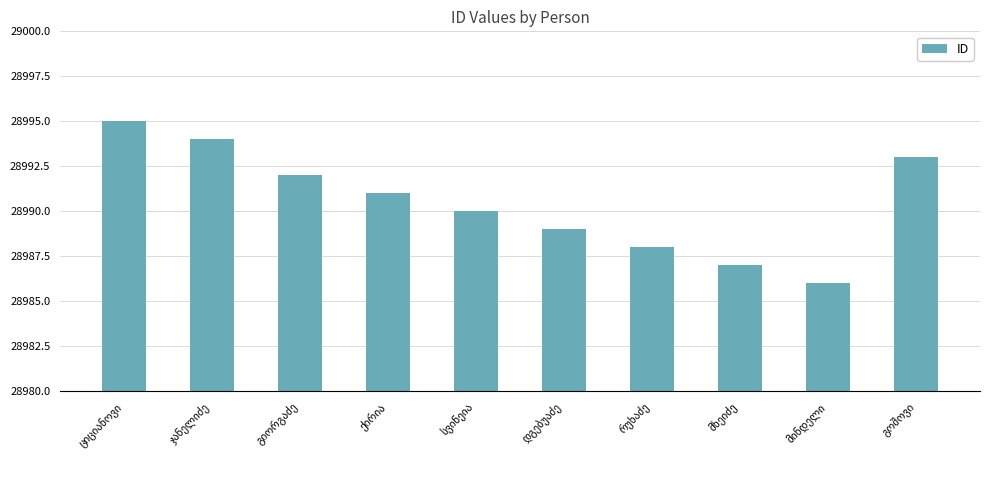

Are the bars grouped side by side (vs. stacked)?

No